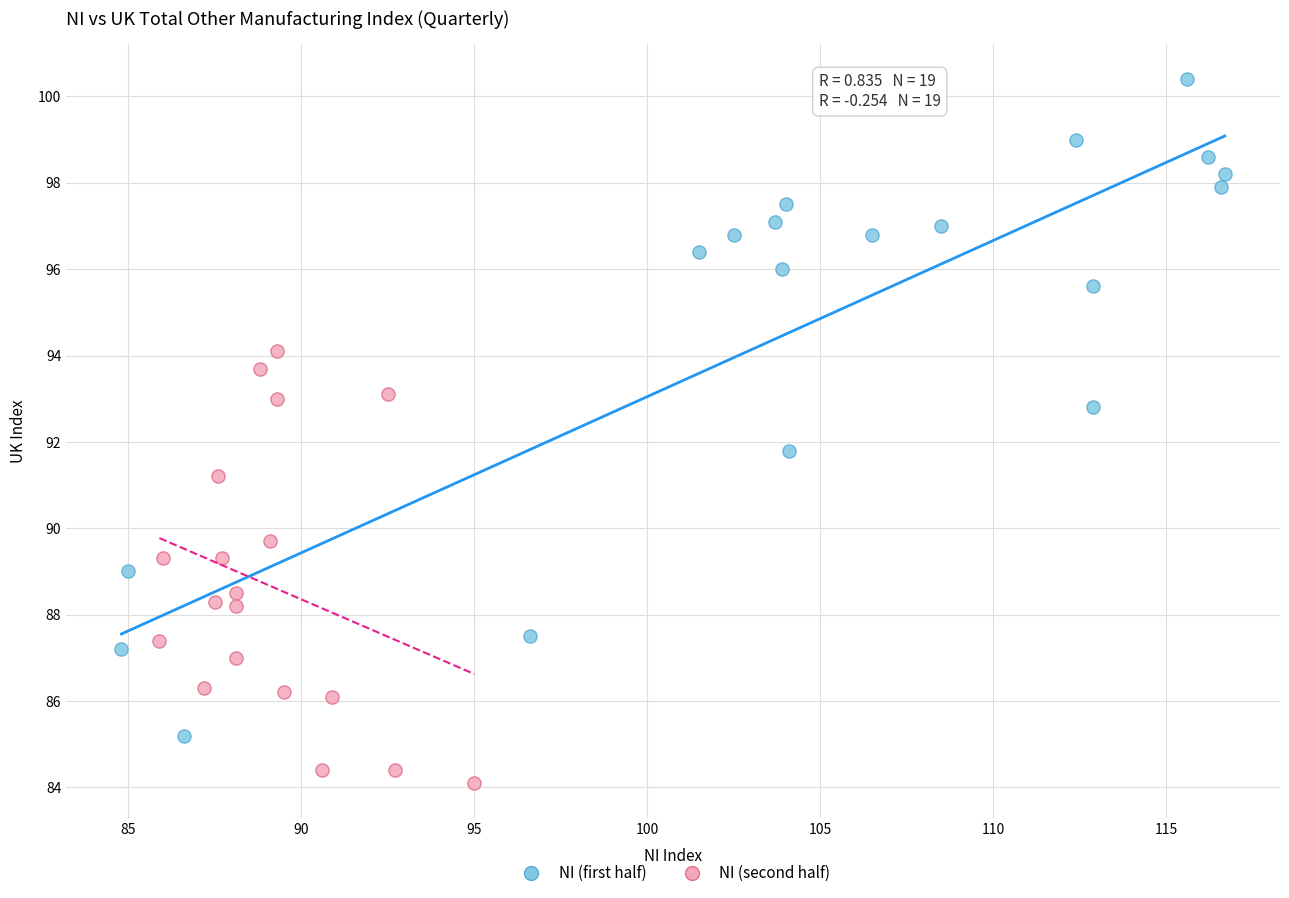

Which series contains the lowest Y value?

NI (second half)